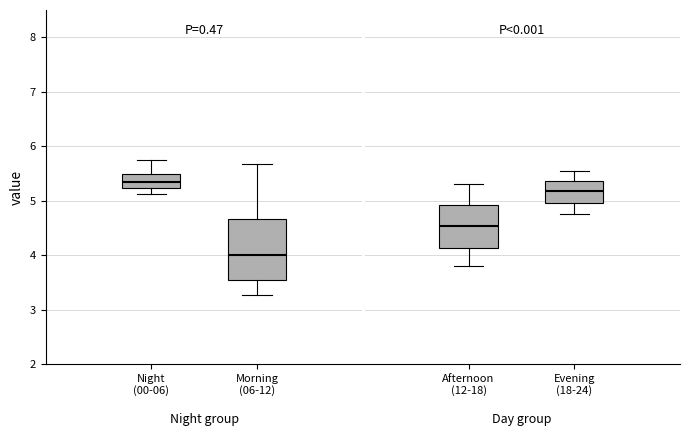

Which box has the lowest median line?

Morning (06-12)